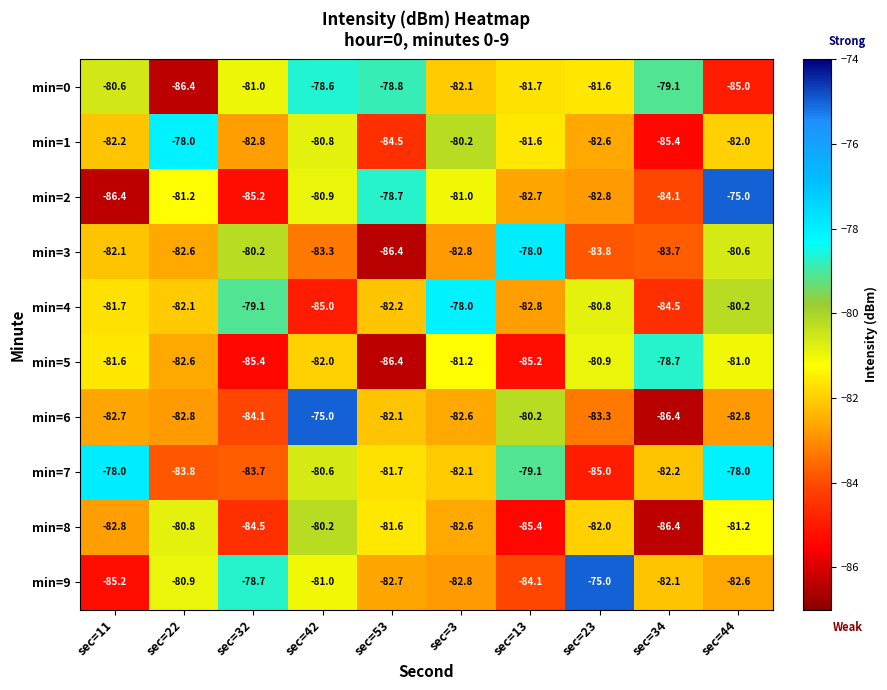

How many data points does each series have?

10